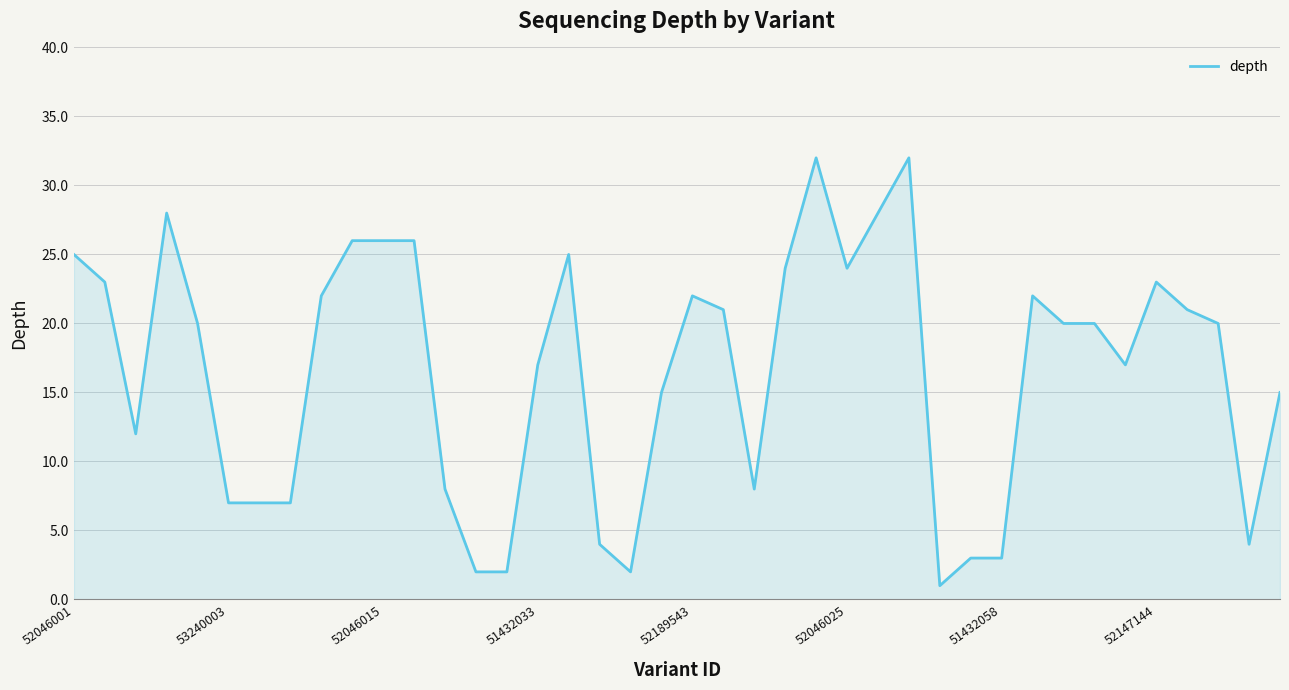

Reading right to left, extract all data points from this chart.

15	4	20	21	23	17	20	20	22	3	3	1	32	28	24	32	24	8	21	22	15	2	4	25	17	2	2	8	26	26	26	22	7	7	7	20	28	12	23	25